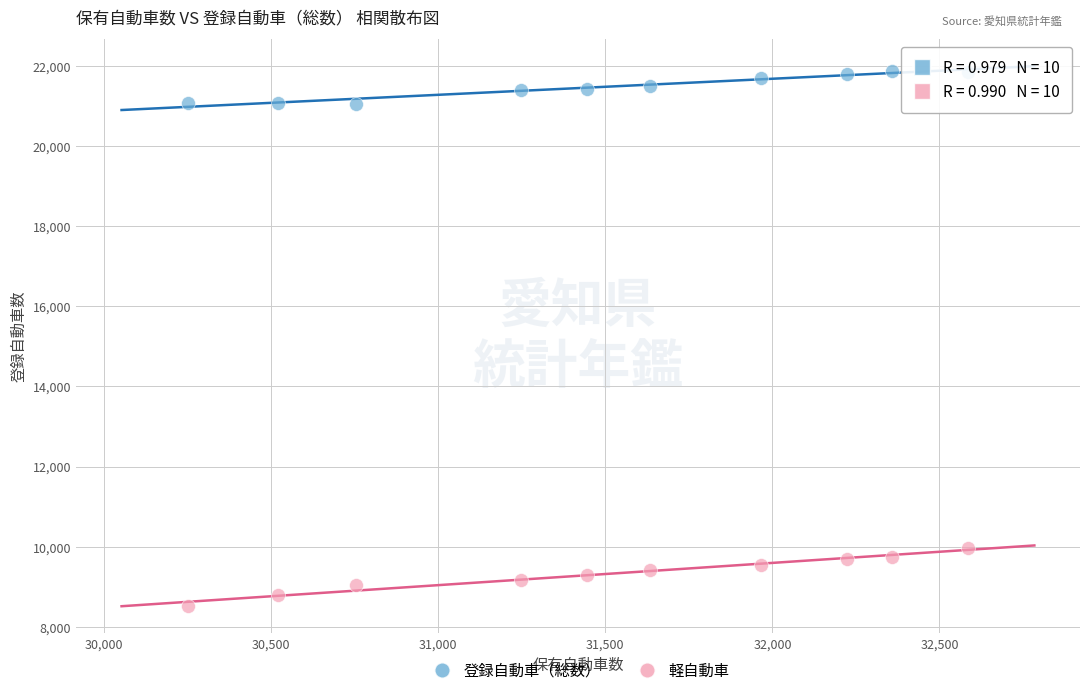

What are all the series names shown in the legend?

登録自動車（総数）, 軽自動車